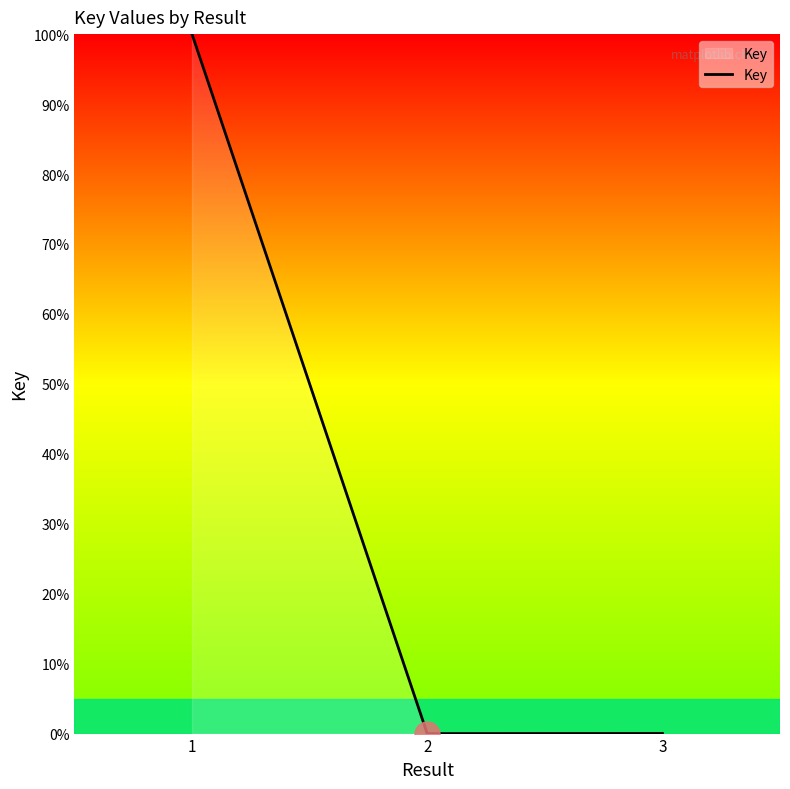

What is the difference between the maximum and second lowest values?

100.0